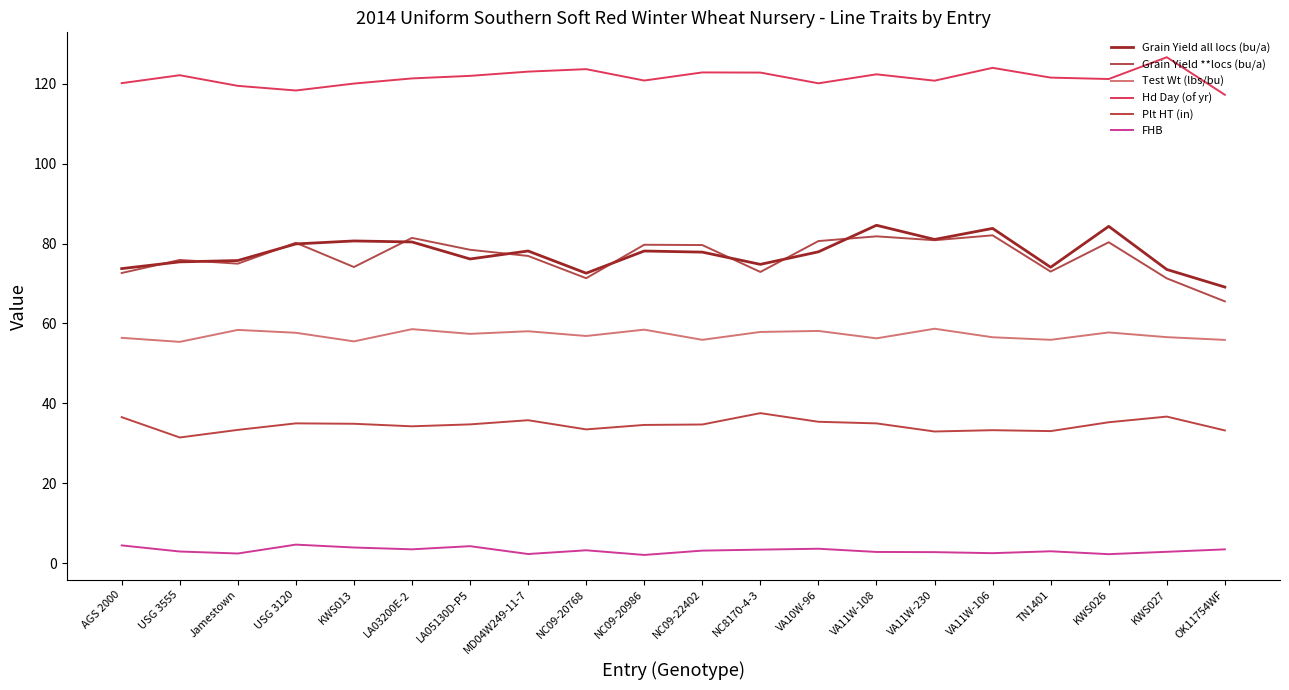

Rank the series by their maximum value, from highest to lowest.

Hd Day (of yr), Grain Yield all locs (bu/a), Grain Yield **locs (bu/a), Test Wt (lbs/bu), Plt HT (in), FHB